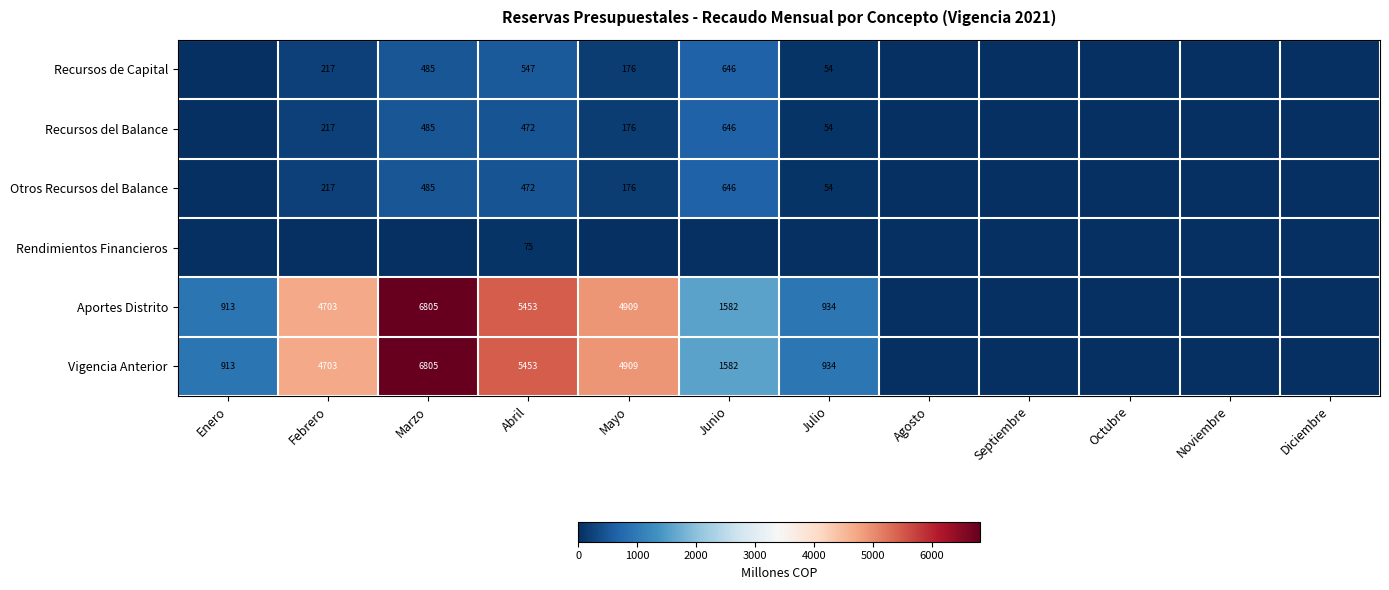

The Recursos del Balance series shows 176 at Mayo. True or false?

True